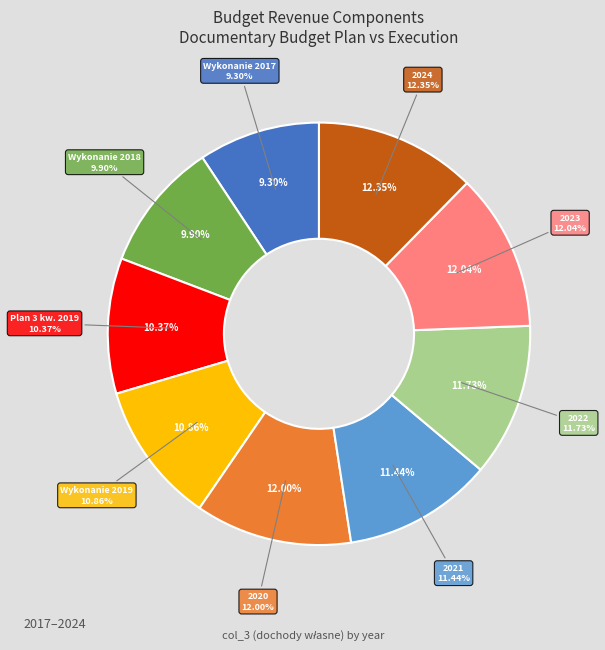

True or false: Wykonanie 2018 accounts for 3% of the total.

False